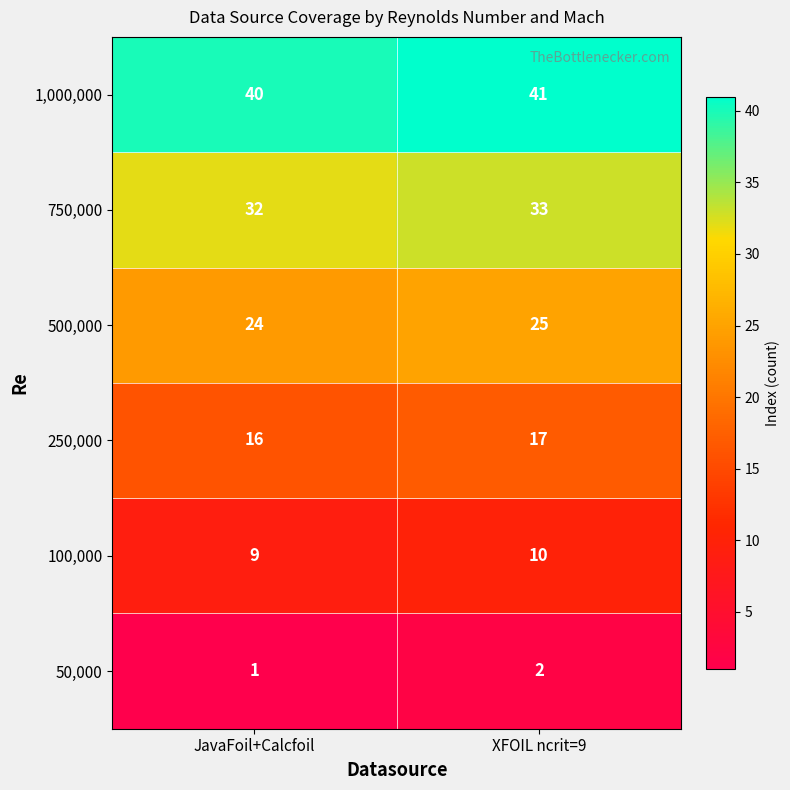

Read the 1,000,000 value at XFOIL ncrit=9.

41